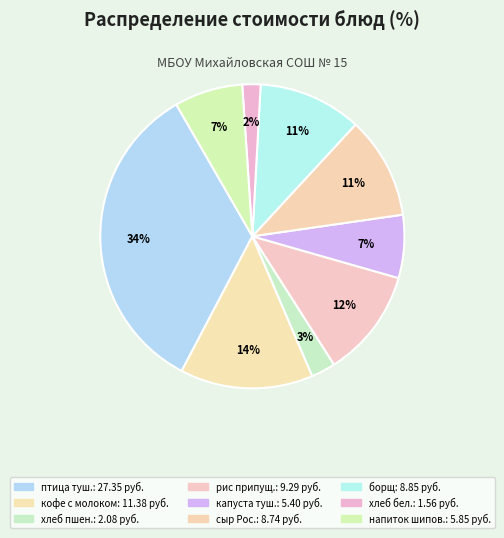

How many slices are in this pie chart?

9